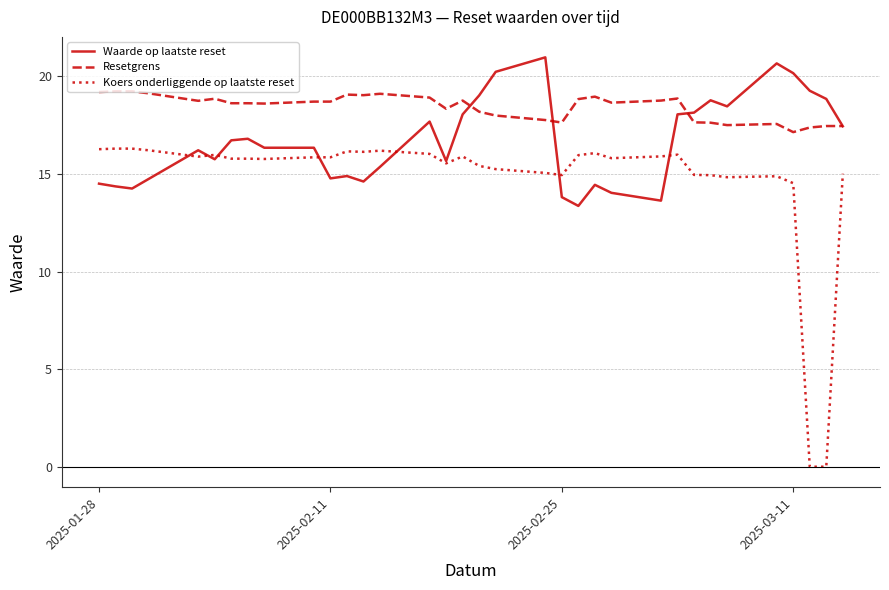

Which series has the largest total across all categories?

Resetgrens